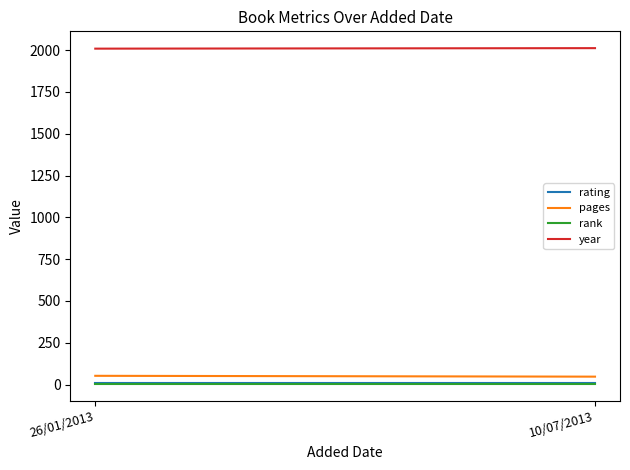

Is the value of pages at 10/07/2013 greater than the value of rank at 26/01/2013?

Yes